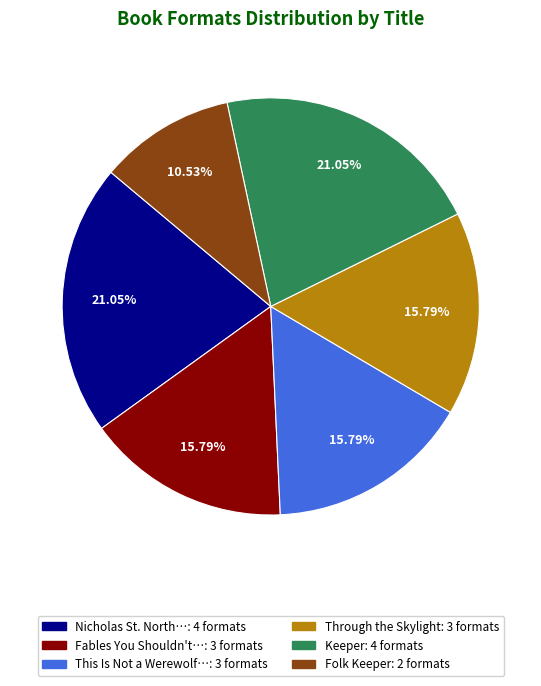

Does any single category account for the majority?

No